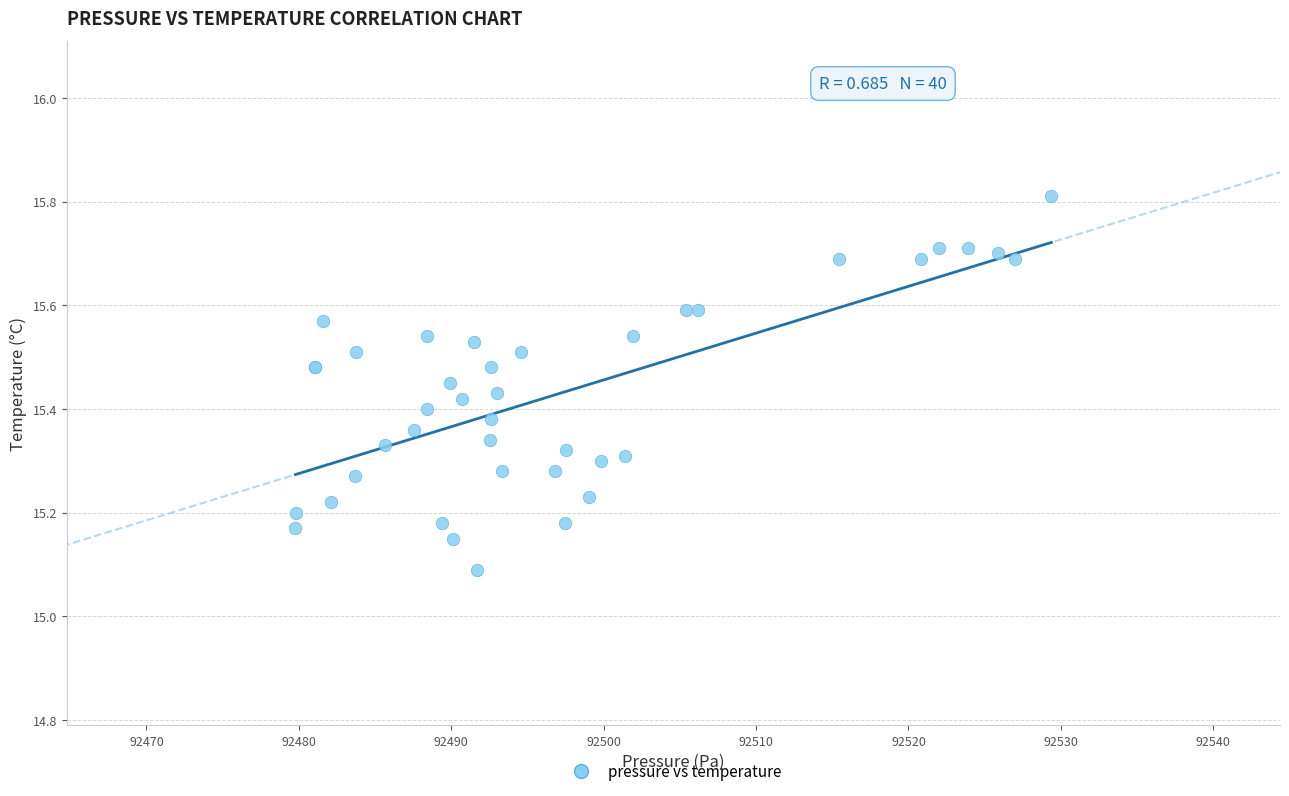

What Y value in the scatter plot is closest to 15?

15.1